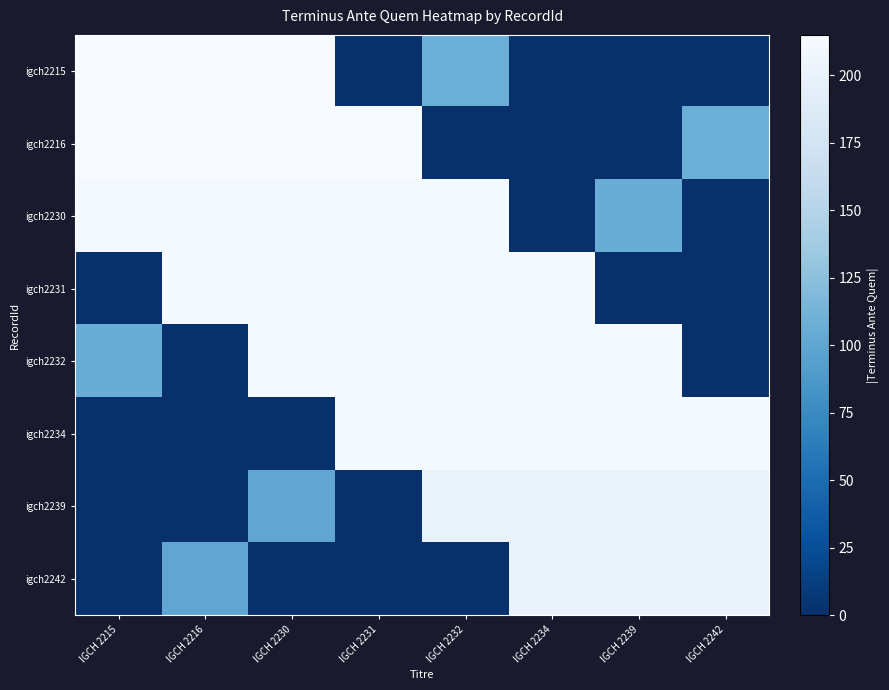

What is the total value across all series at IGCH 2216?

954.0